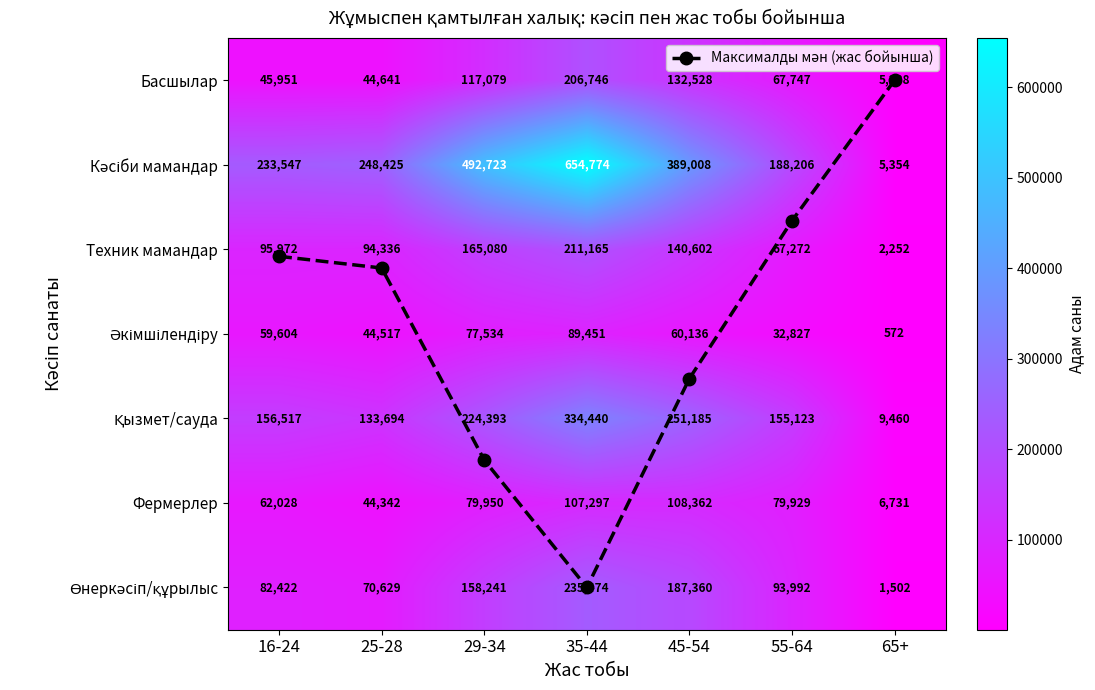

At 55-64, list the series in order from smallest to largest.

Максималды мән (жас бойынша), Әкімшілендіру, Техник мамандар, Басшылар, Фермерлер, Өнеркәсіп/құрылыс, Қызмет/сауда, Кәсіби мамандар